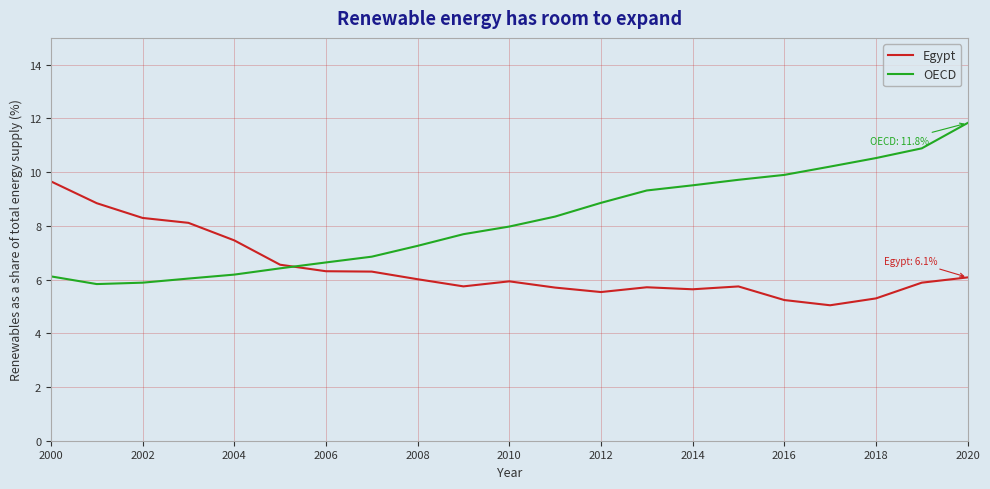

What is the difference between the maximum and minimum values in the Egypt series?

4.6